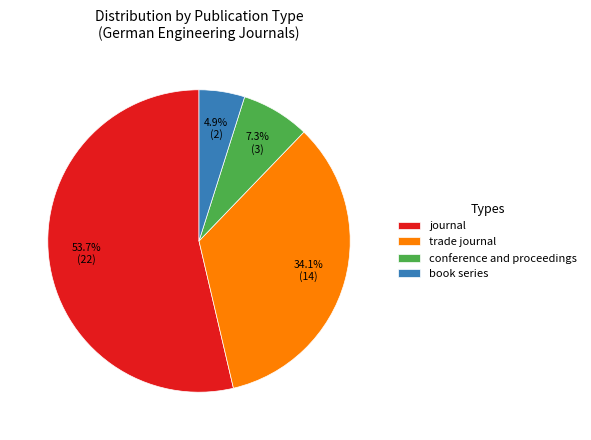

What is the ratio of the value at trade journal to the value at conference and proceedings?

4.7